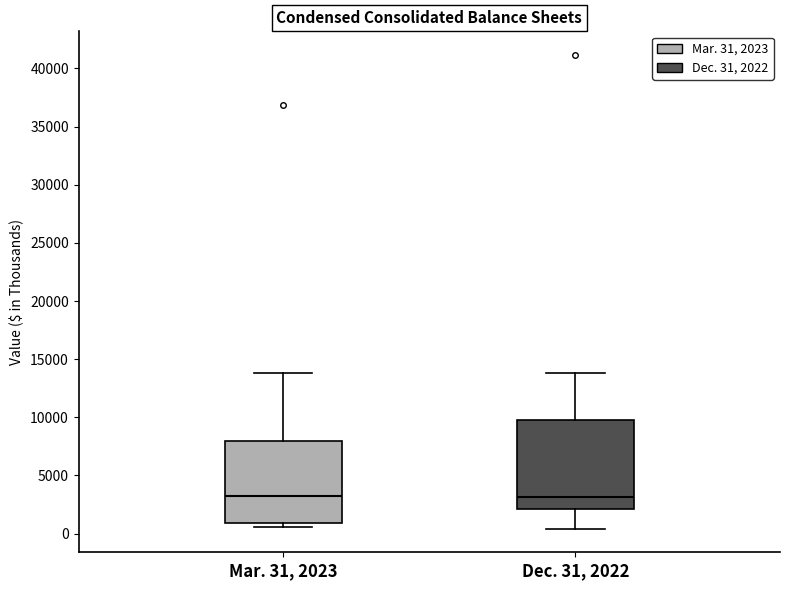

Which box is the tallest, from its lower edge to its upper edge?

Dec. 31, 2022